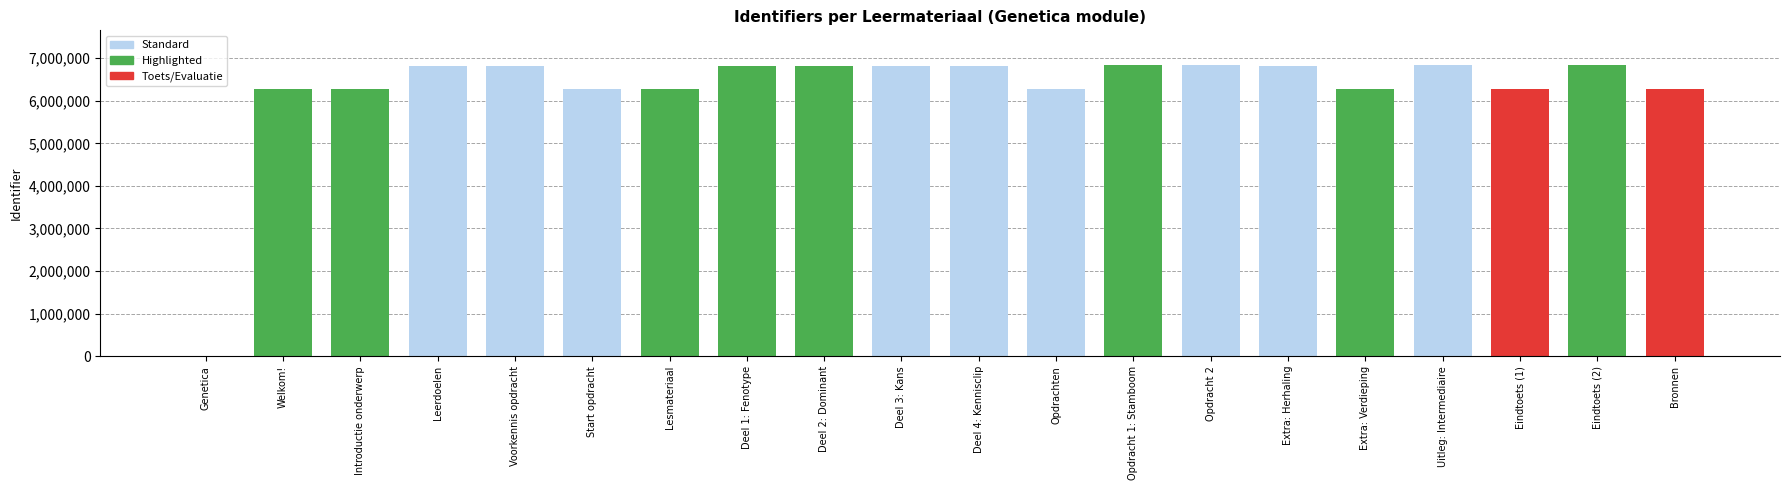

Approximately how many times larger is the value at Eindtoets (2) compared to Introductie onderwerp?

1.1